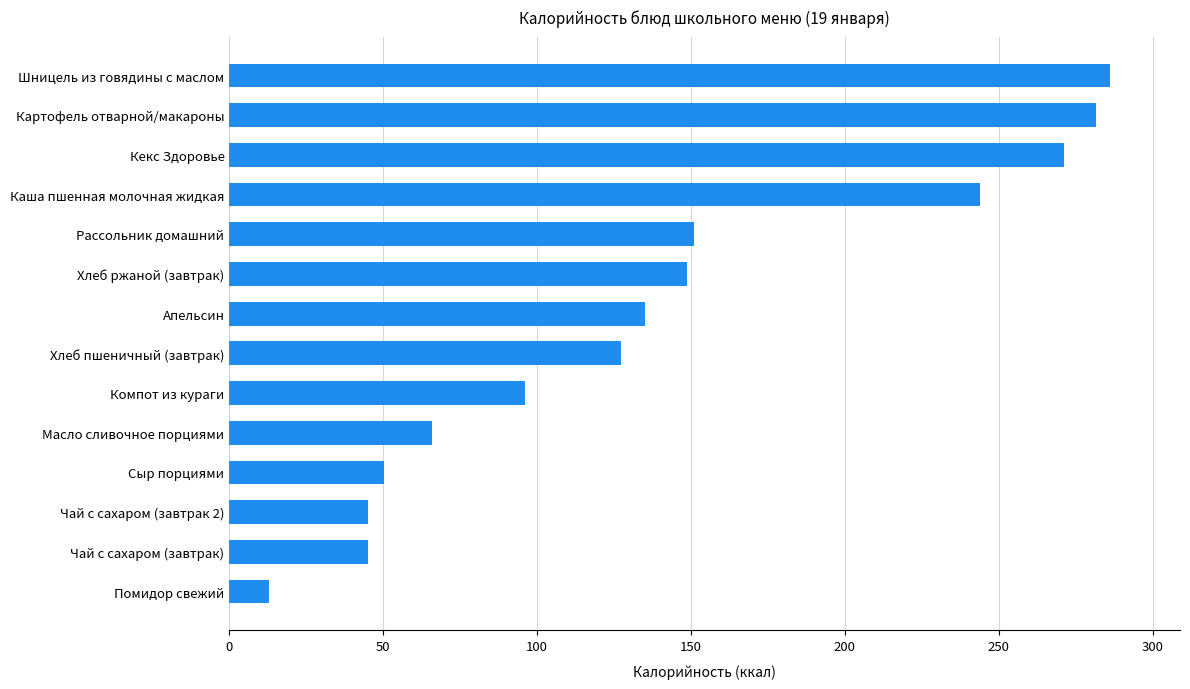

What is the sum of all values?

1960.0